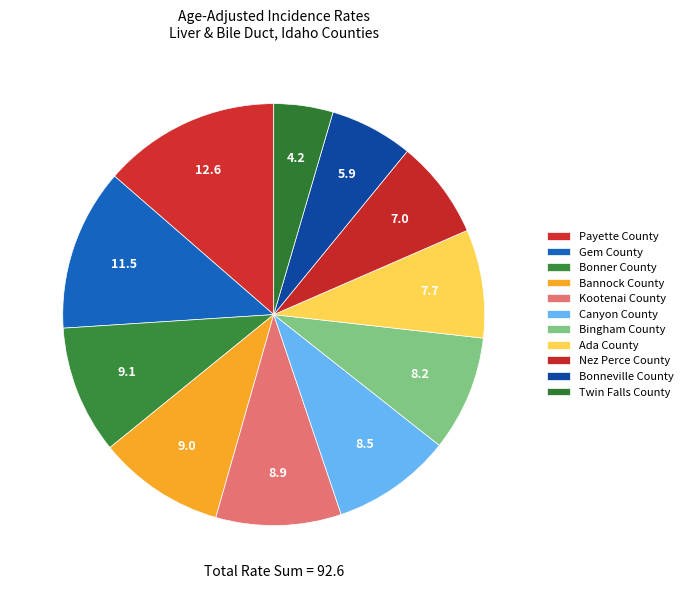

How many slices are in this pie chart?

11